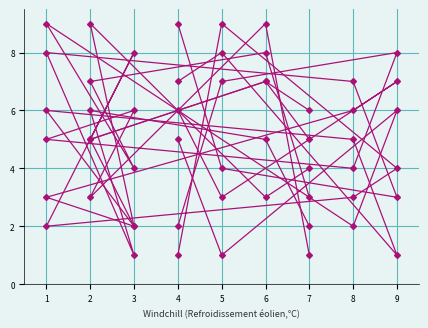

How many distinct data groups are displayed?

6